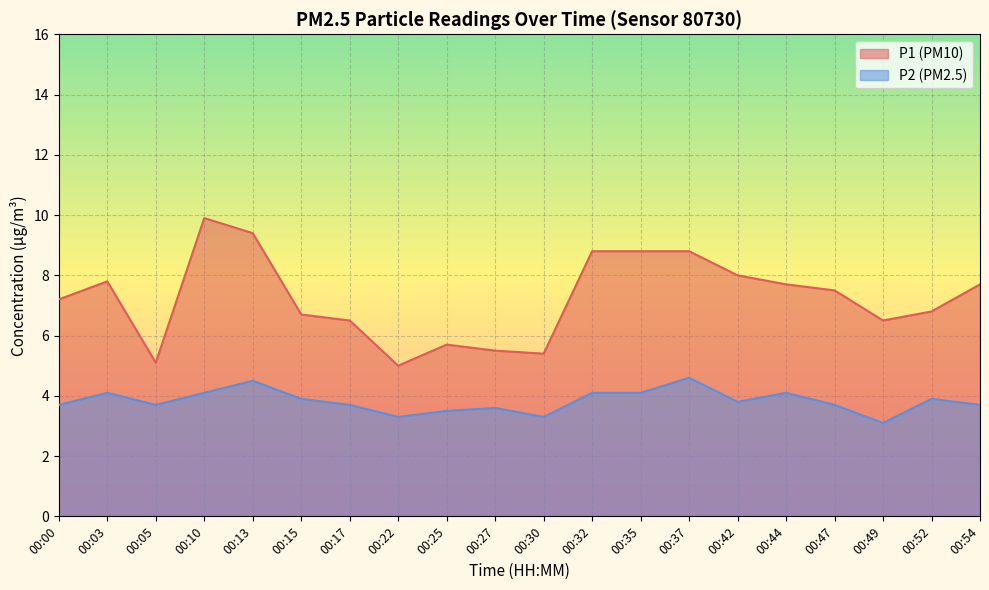

What is the sum of all P1 values?

144.8